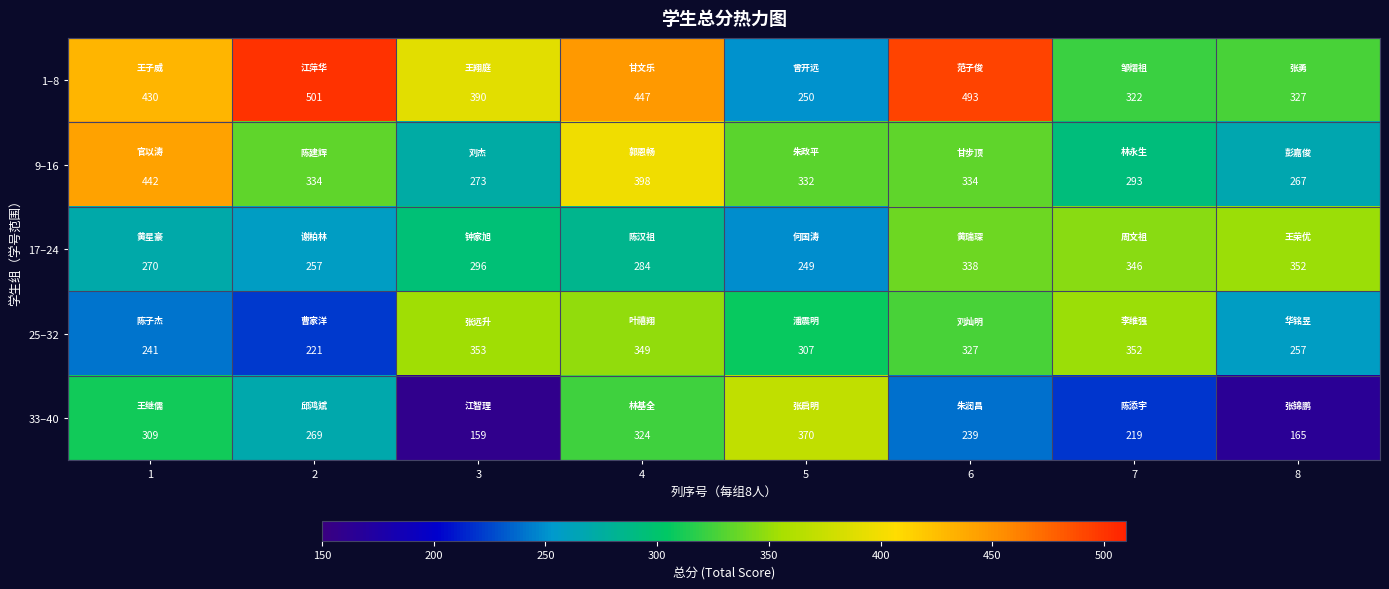

Read the 25–32 value at 8, to the nearest 50.

250